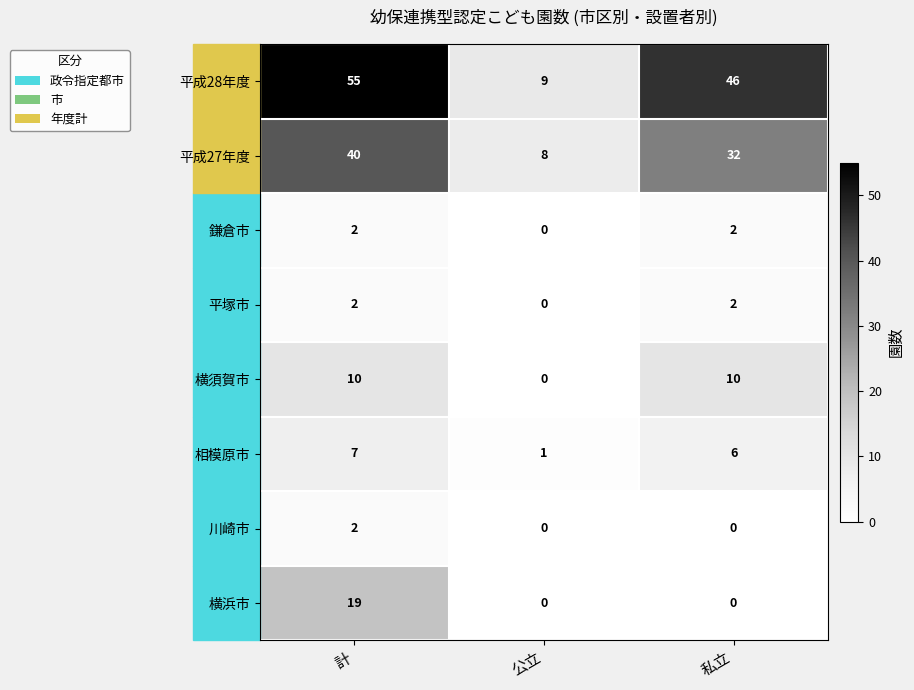

The 横須賀市 series shows 0 at 公立. True or false?

True